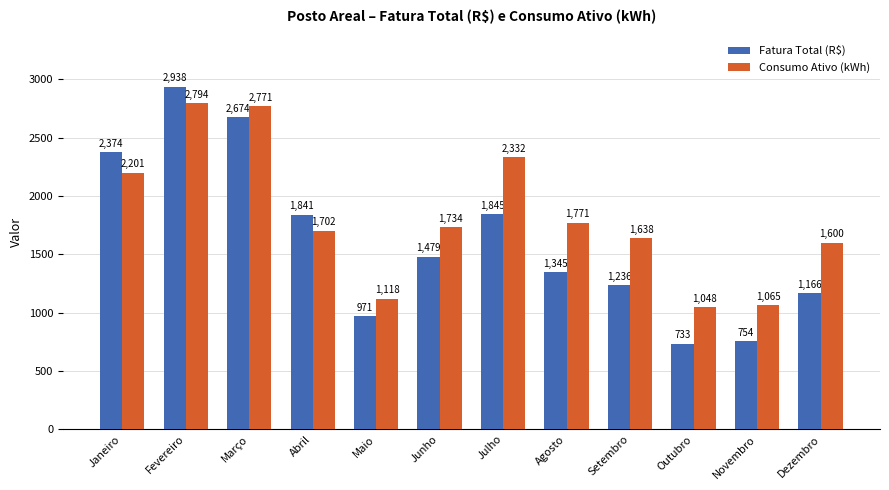

Which series has the largest range (max minus min)?

Fatura Total (R$)